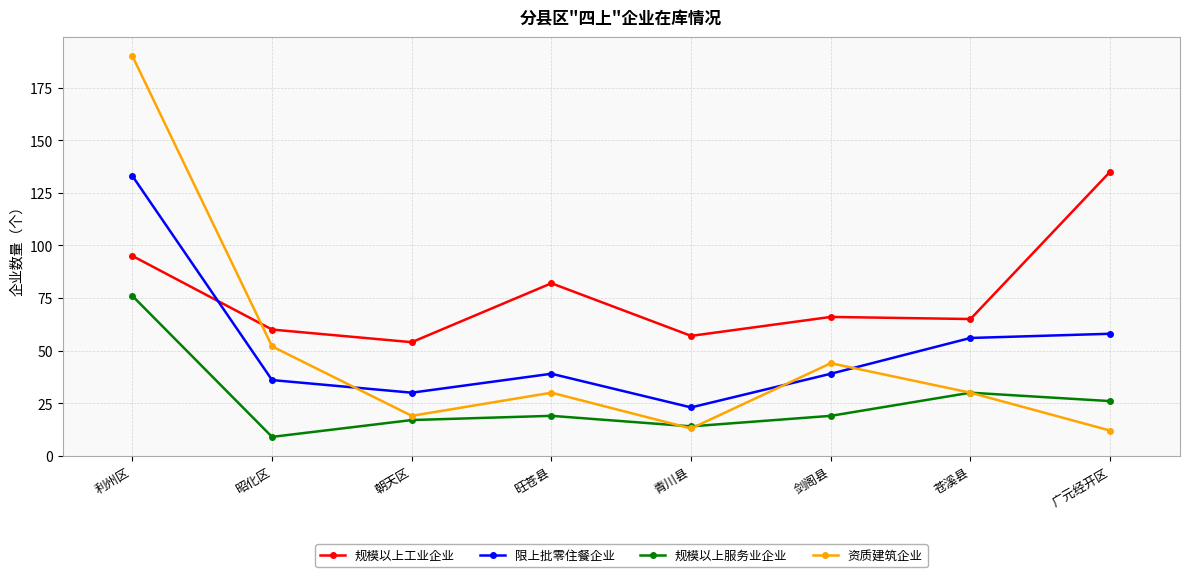

Which series has the largest range (max minus min)?

资质建筑企业